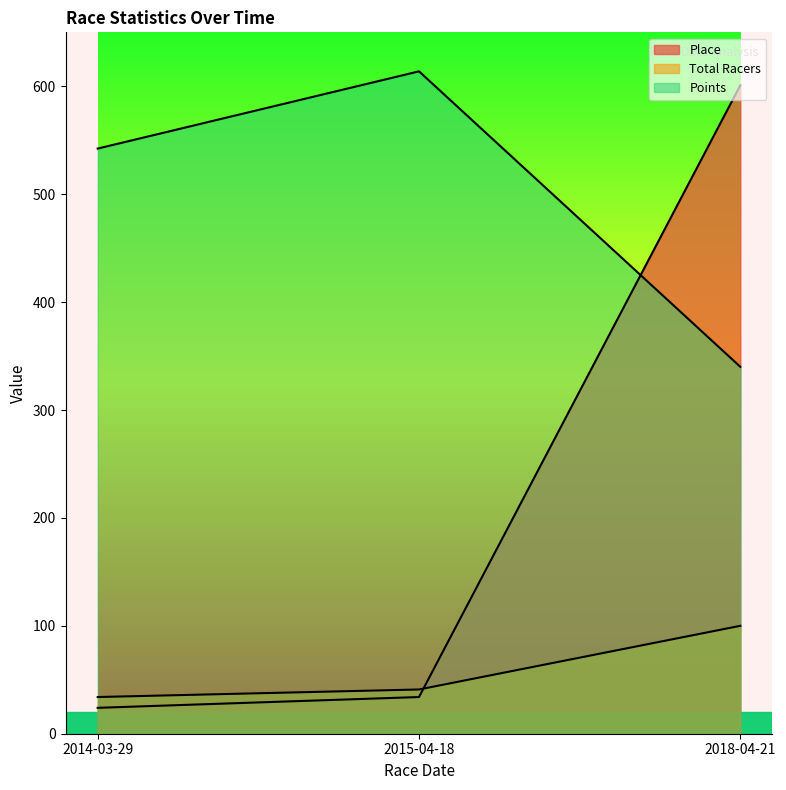

Which series has the largest total across all categories?

Points